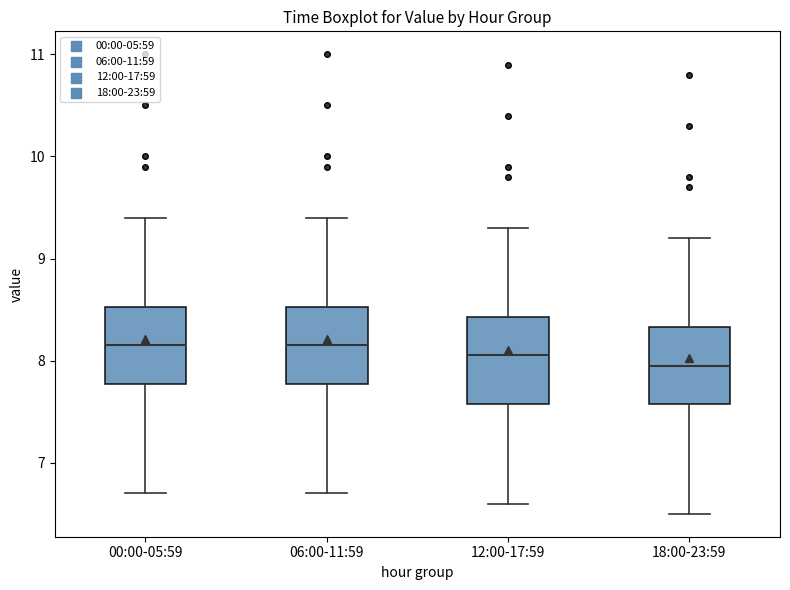

Reading left to right, transcribe this box plot: for each box, give where its median line is, the range the box spans, and where its two whiskers end, as read against the y-axis. The values are not printed on the chart, so give them approximately, as read against the axis.

00:00-05:59: median 8.2, box 7.8 to 8.5, whiskers 6.7 to 9.4
06:00-11:59: median 8.2, box 7.8 to 8.5, whiskers 6.7 to 9.4
12:00-17:59: median 8.1, box 7.6 to 8.4, whiskers 6.6 to 9.3
18:00-23:59: median 8.0, box 7.6 to 8.3, whiskers 6.5 to 9.2